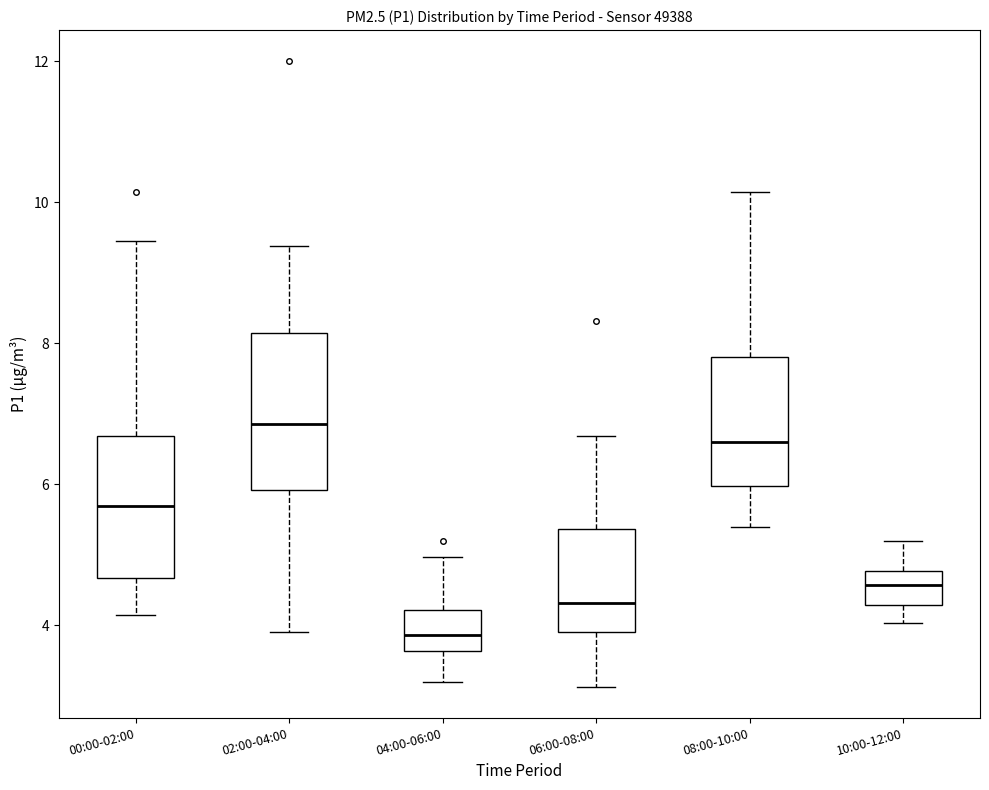

Reading left to right, read every box against the y-axis: the position of its median line, the range the box covers, and the ends of its whiskers. The values are not printed on the chart, so give them approximately, as read against the axis.

00:00-02:00: median 5.6, box 4.6 to 6.6, whiskers 4.2 to 9.4
02:00-04:00: median 6.8, box 6.0 to 8.2, whiskers 4.0 to 9.4
04:00-06:00: median 3.8, box 3.6 to 4.2, whiskers 3.2 to 5.0
06:00-08:00: median 4.4, box 4.0 to 5.4, whiskers 3.2 to 6.6
08:00-10:00: median 6.6, box 6.0 to 7.8, whiskers 5.4 to 10.2
10:00-12:00: median 4.6, box 4.2 to 4.8, whiskers 4.0 to 5.2